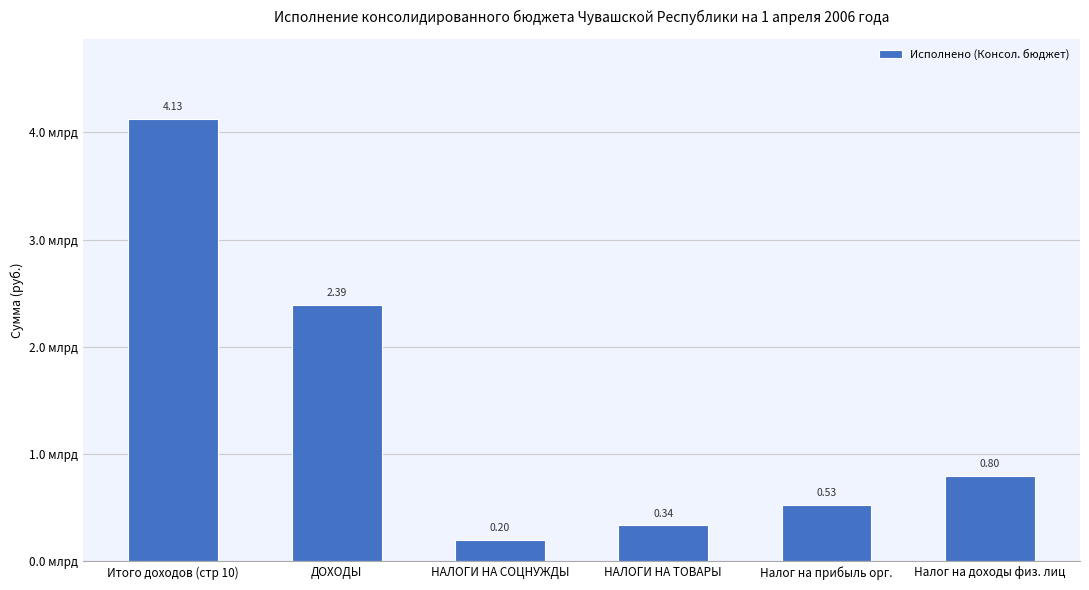

Does the chart contain any negative values?

No